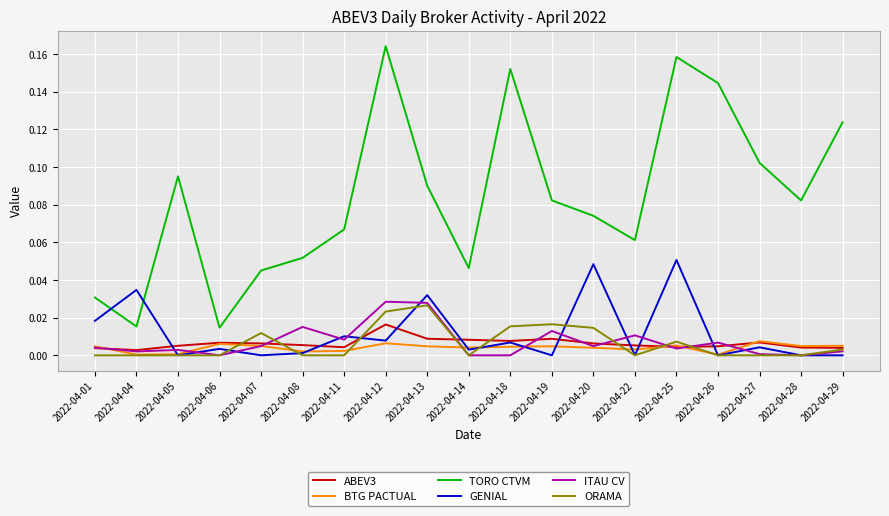

Which series has the largest total across all categories?

TORO CTVM